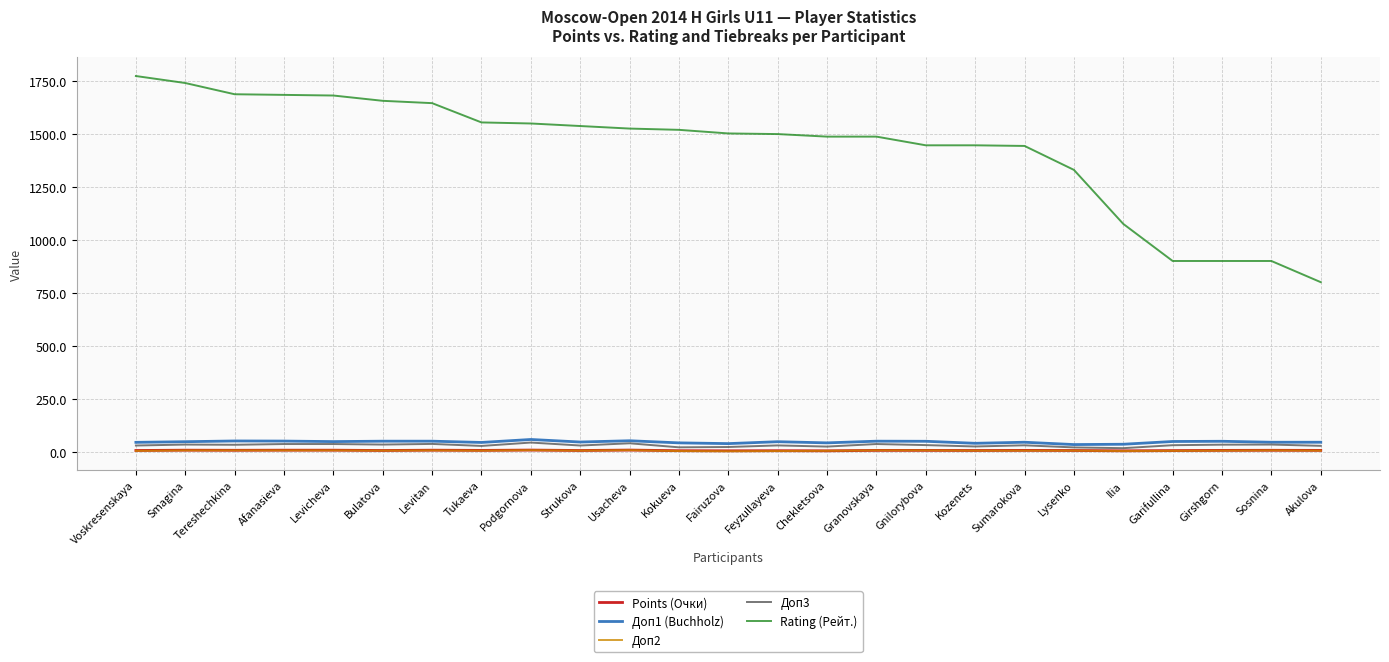

What is the greatest value displayed?

1773.0